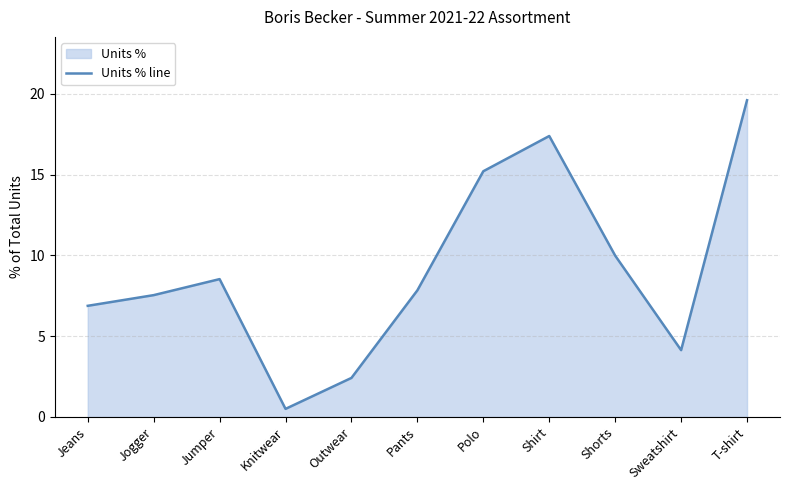

What is the greatest value displayed?

19.6